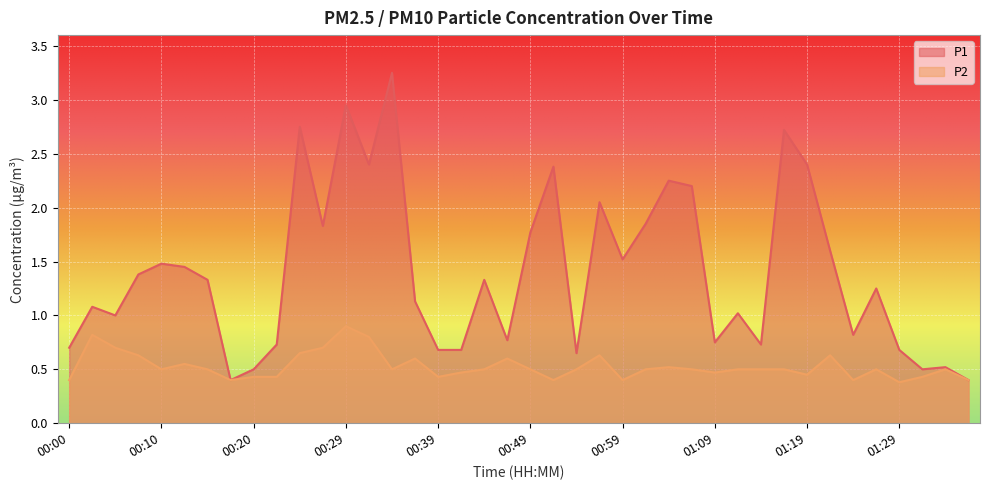

What is the smallest value displayed?

0.4